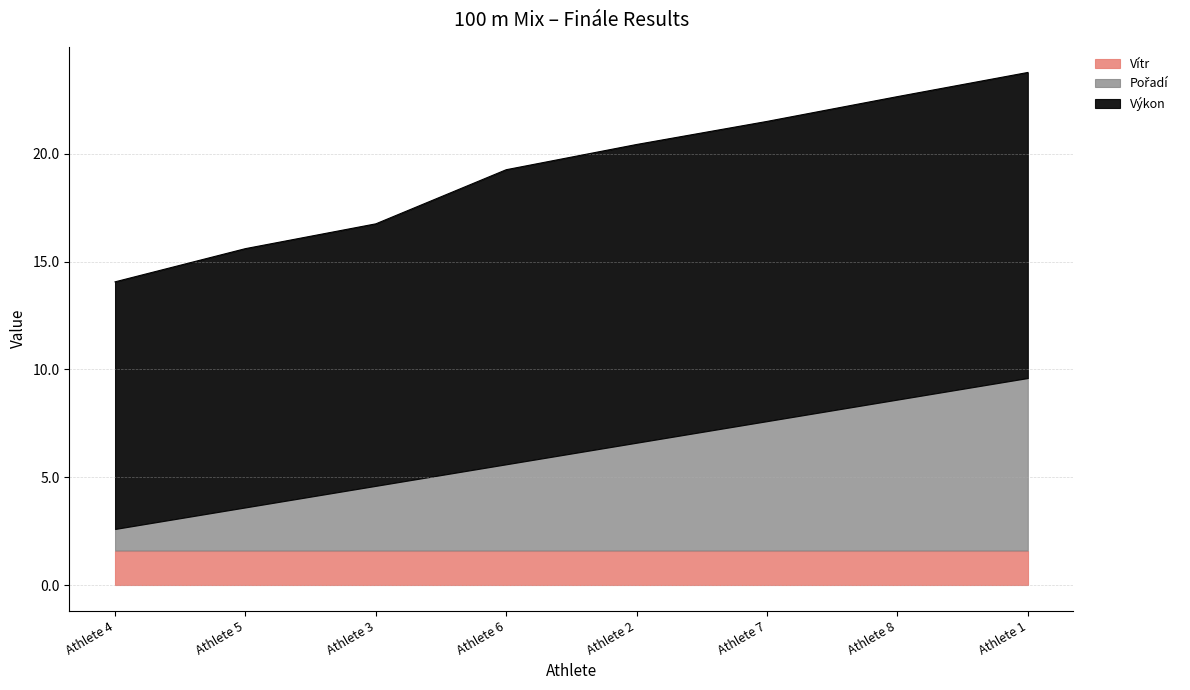

At Athlete 2, list the series in order from largest to smallest.

Výkon, Pořadí, Vítr